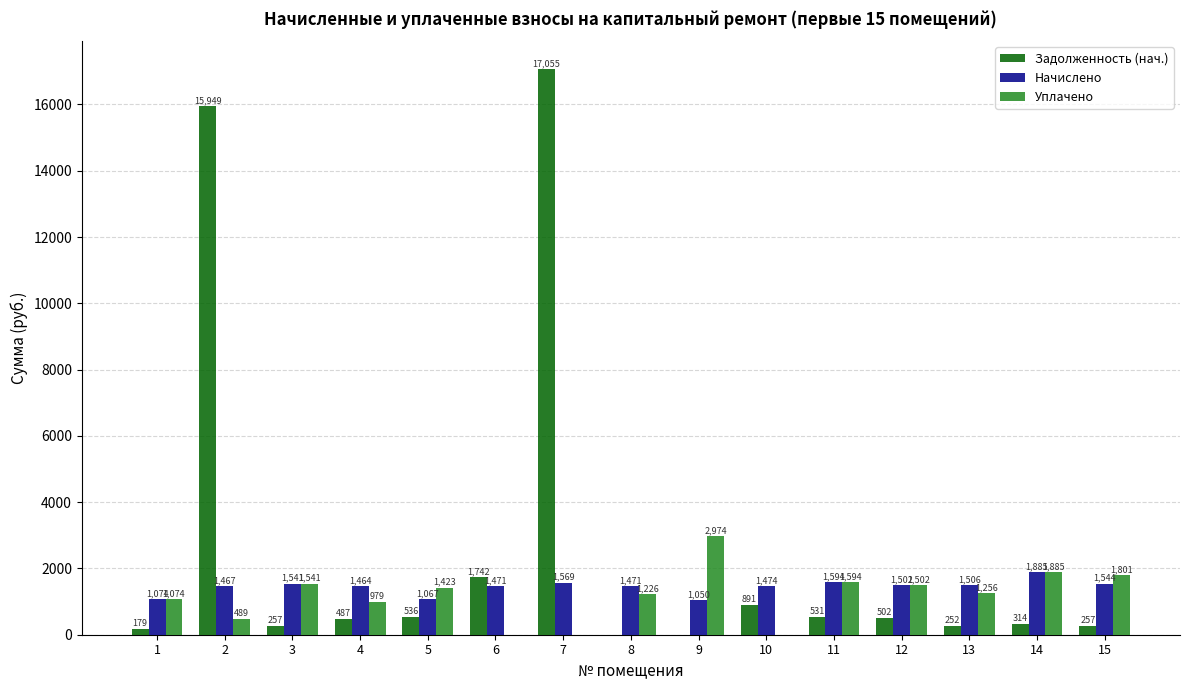

Which category has the highest value in the Начислено series?

14